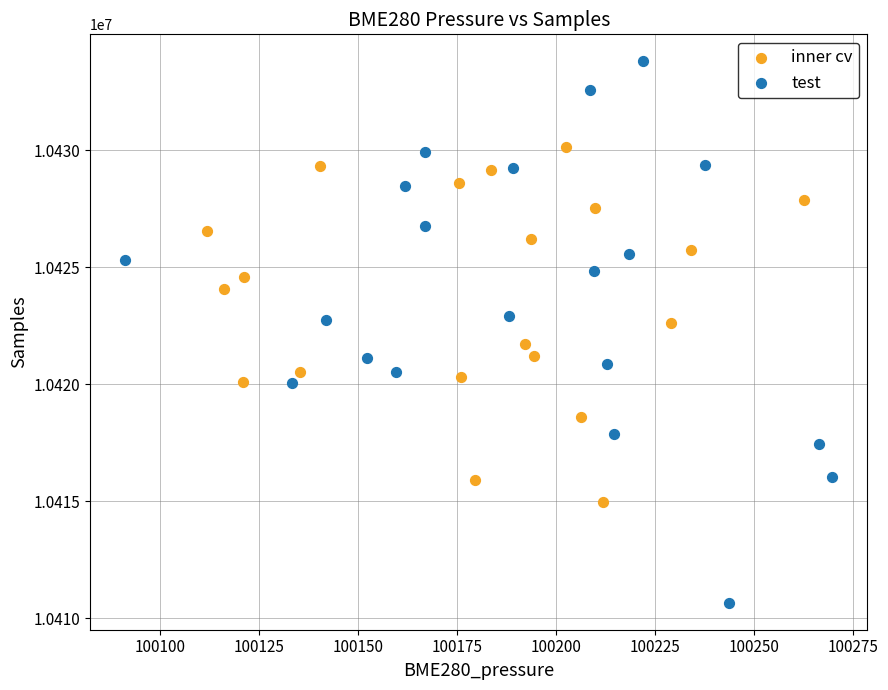

Which series contains the highest Y value?

test